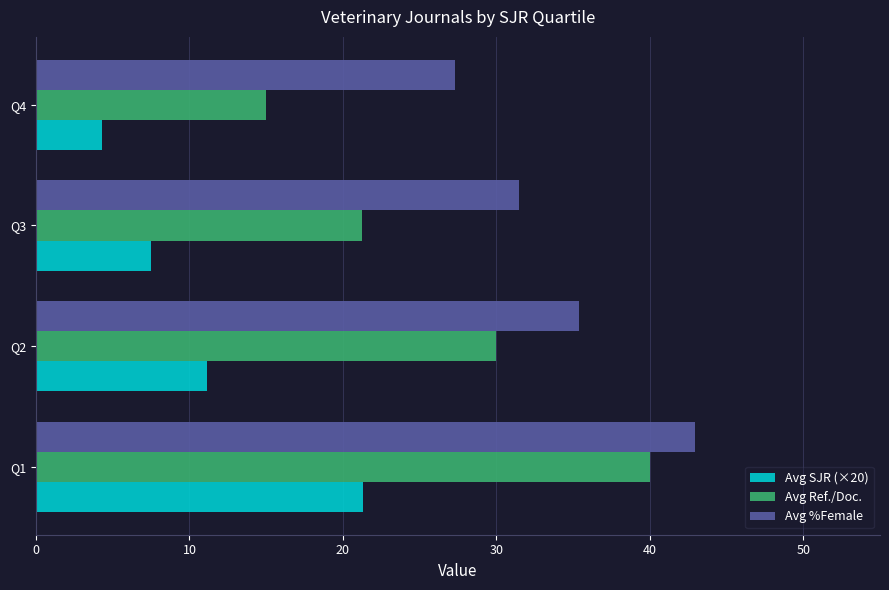

Which series has the largest total across all categories?

Avg %Female